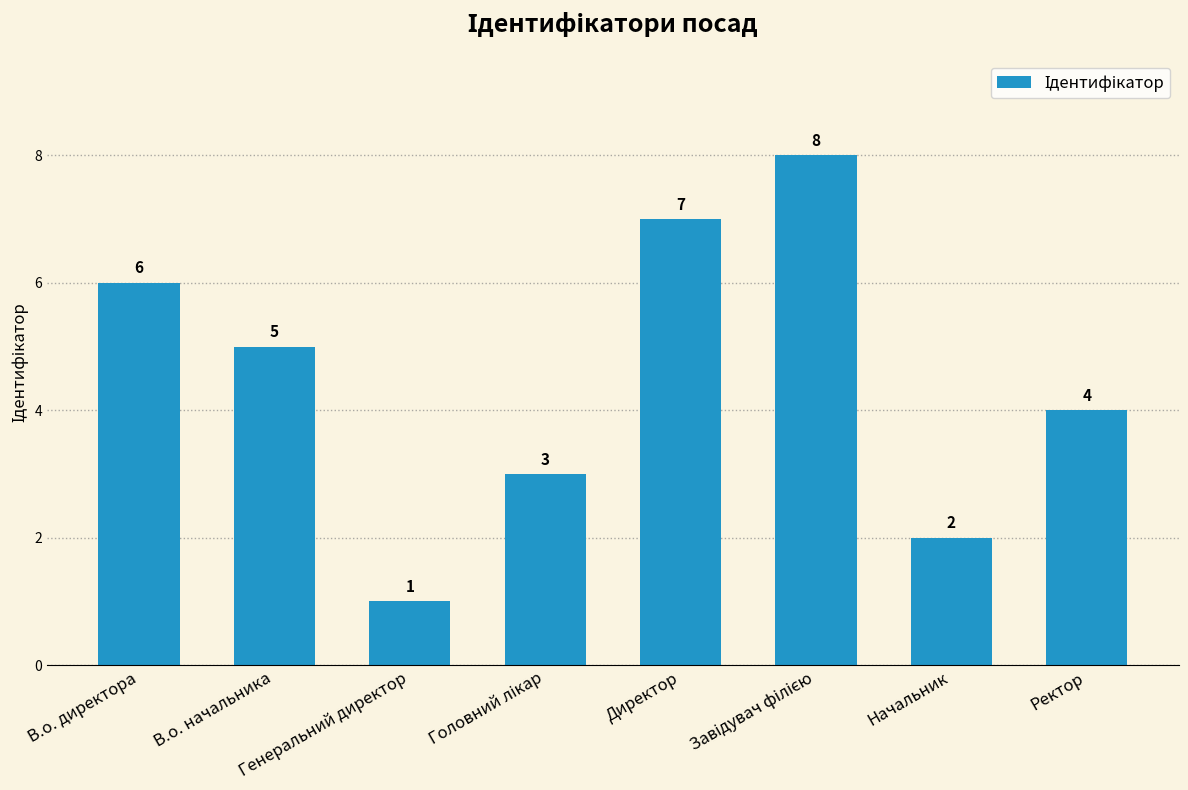

Is it true that the value at Начальник is 1?

False